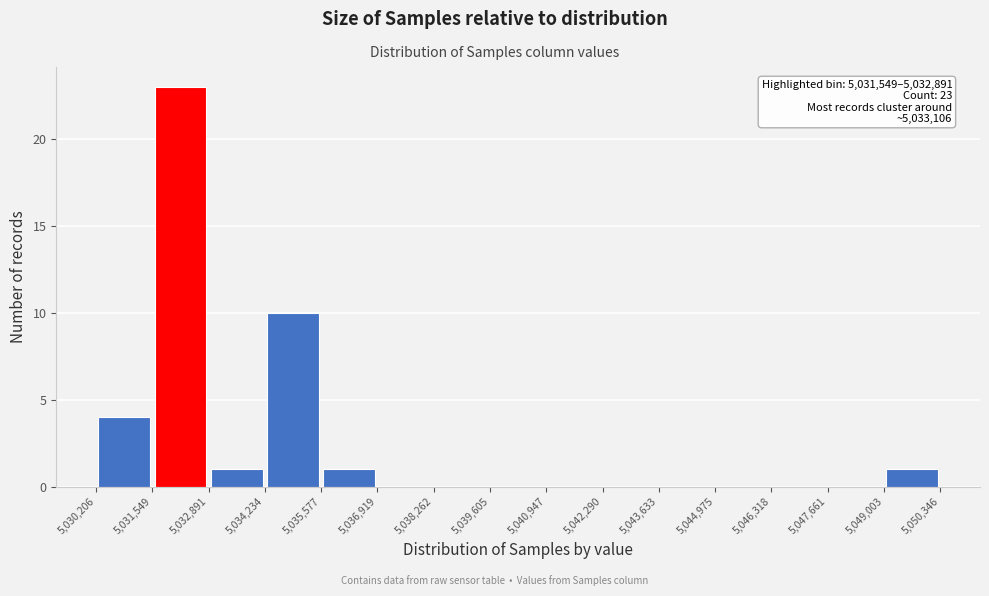

Over which range of the x-axis is the bar tallest?

5,031,549 to 5,032,891